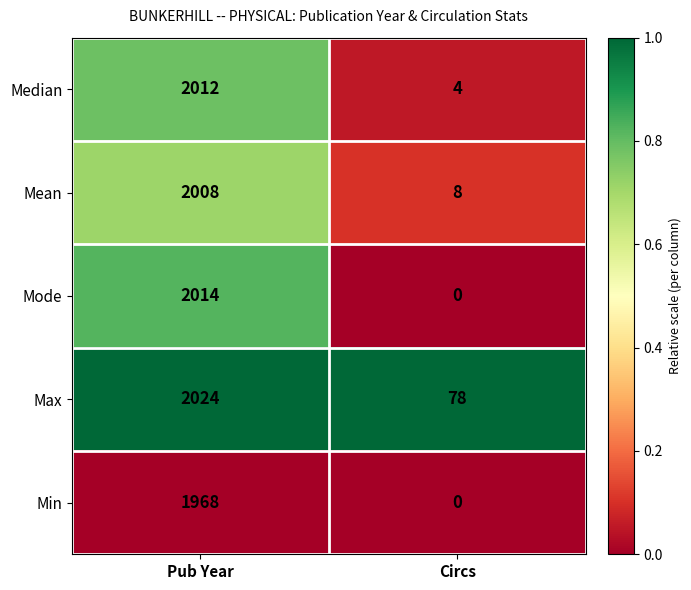

The value of Min at Pub Year is 1968. True or false?

True